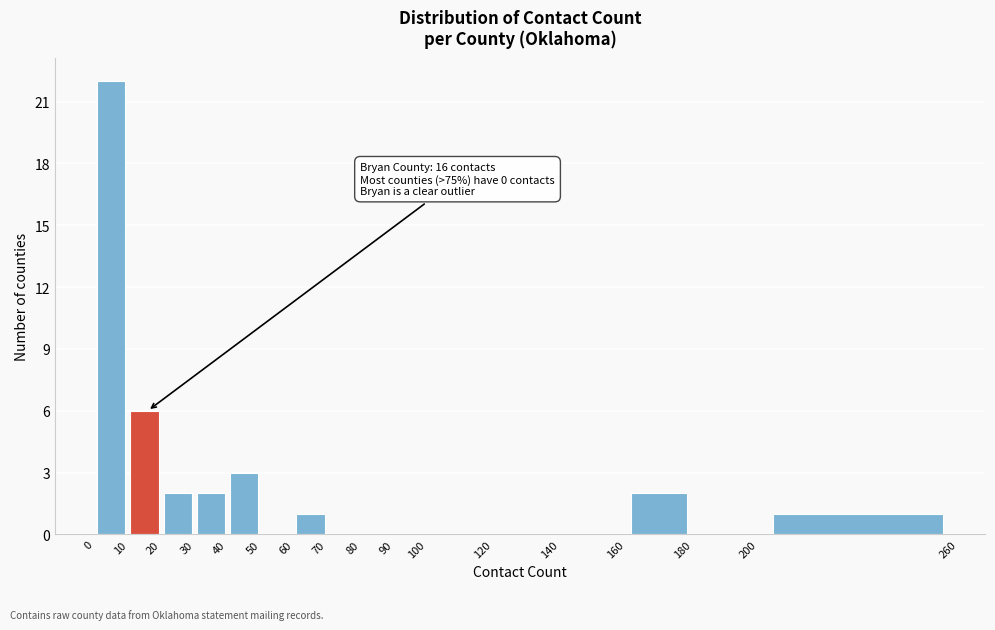

Over which range of the x-axis is the bar tallest?

0 to 10